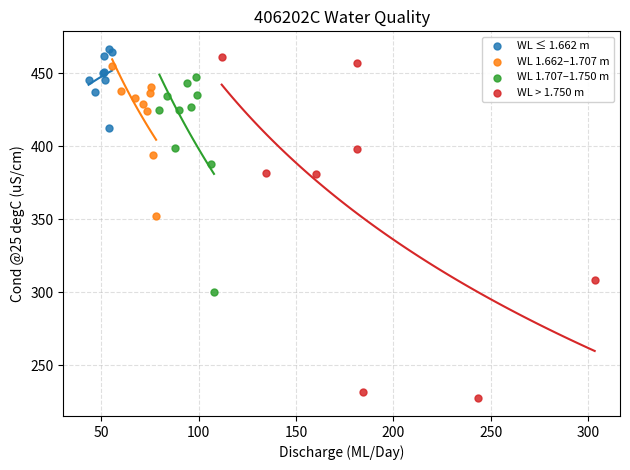

Which series contains the lowest Y value?

WL > 1.750 m